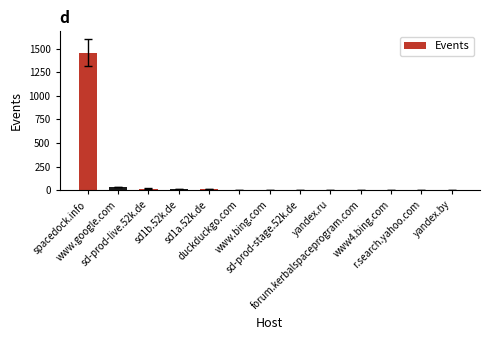

How many distinct data groups are displayed?

1